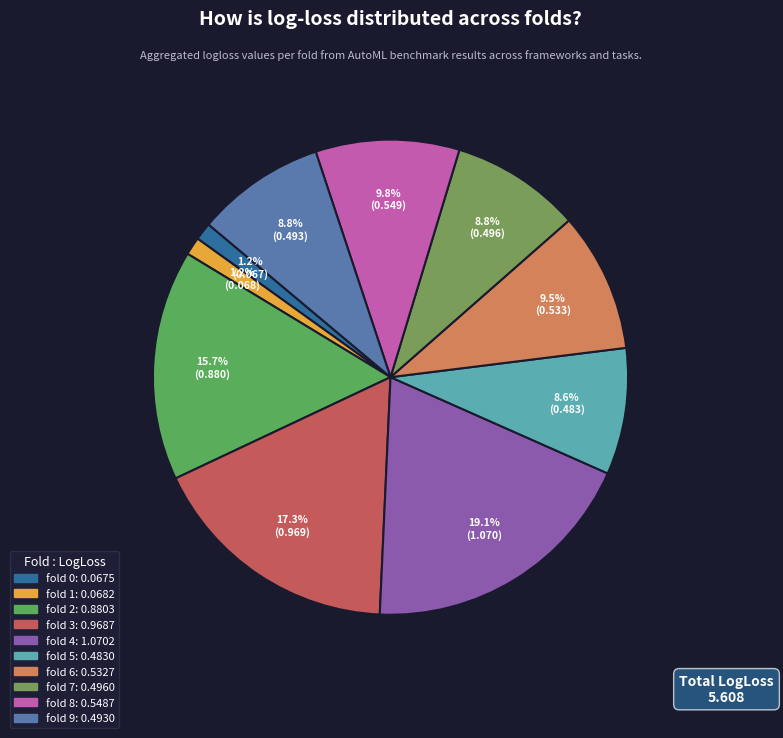

Rank the categories by value from lowest to highest.

fold 0, fold 1, fold 5, fold 9, fold 7, fold 6, fold 8, fold 2, fold 3, fold 4